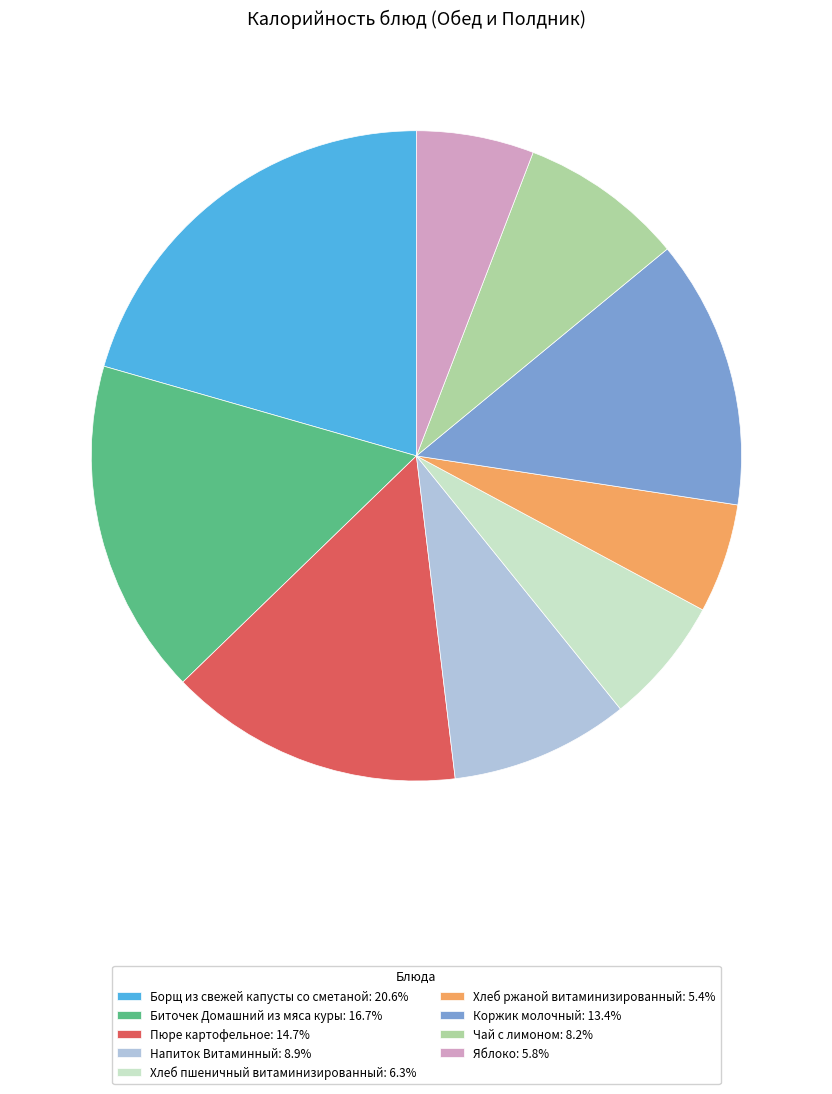

Combined, do Борщ из свежей капусты со сметаной: 20.6% and Биточек Домашний из мяса куры: 16.7% account for over 50%?

No